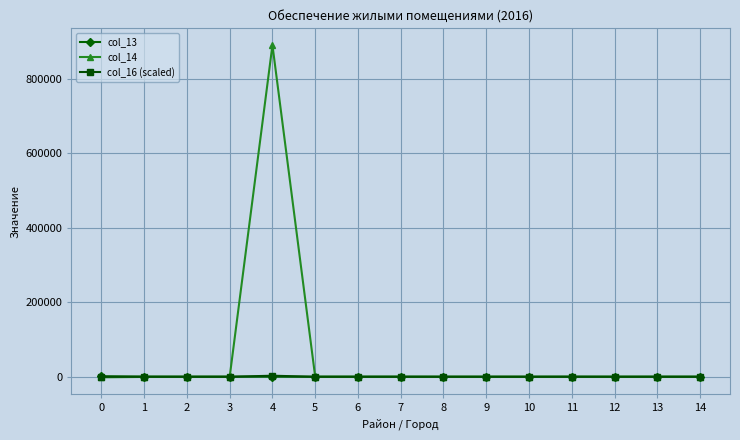

What are all the series names shown in the legend?

col_13, col_14, col_16 (scaled)